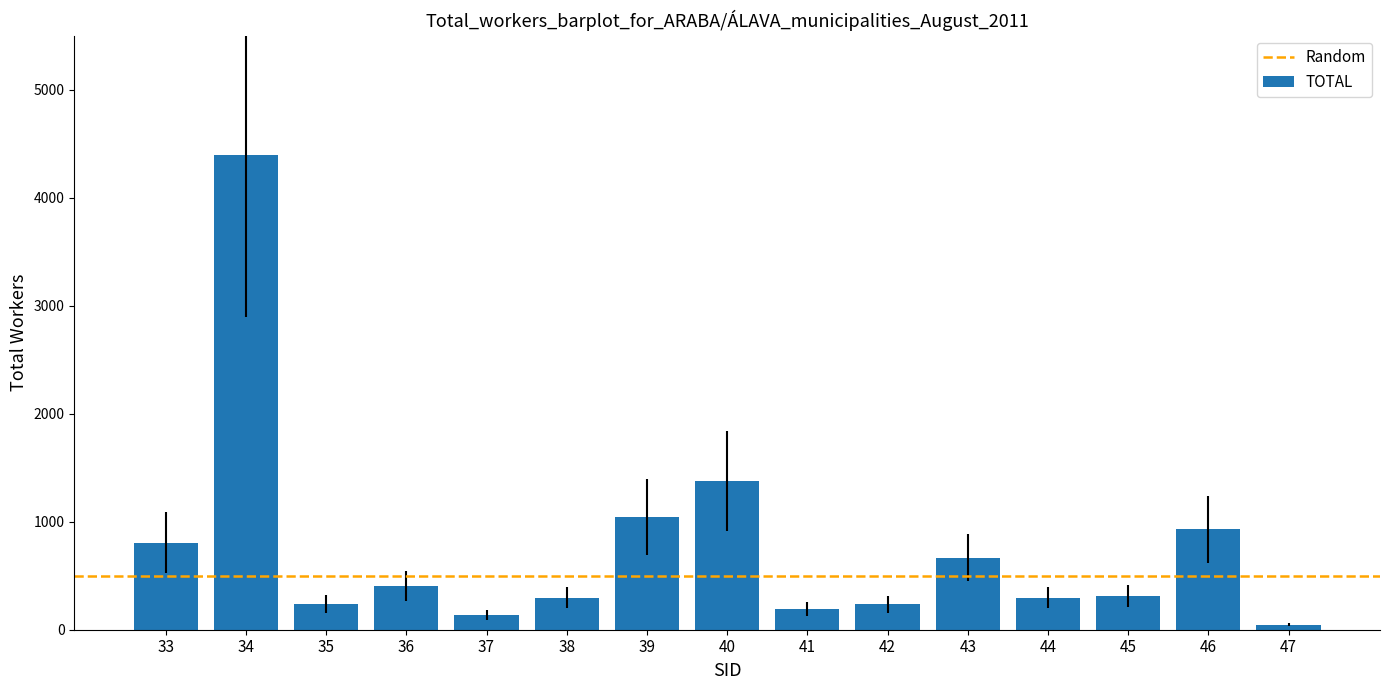

Count the number of categories in the chart.

15